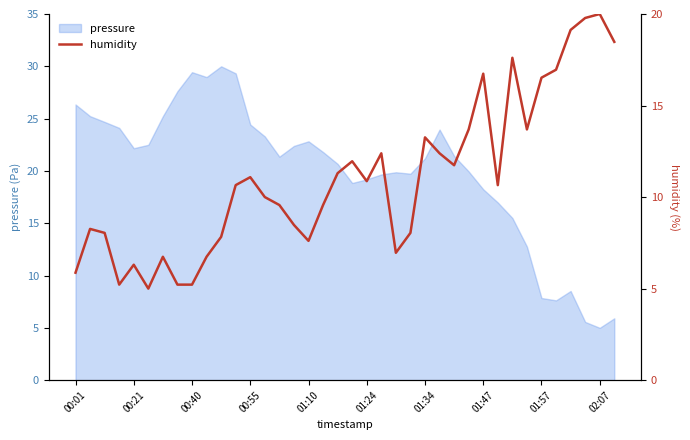

Is it true that pressure equals 36.1 at 00:21?

False